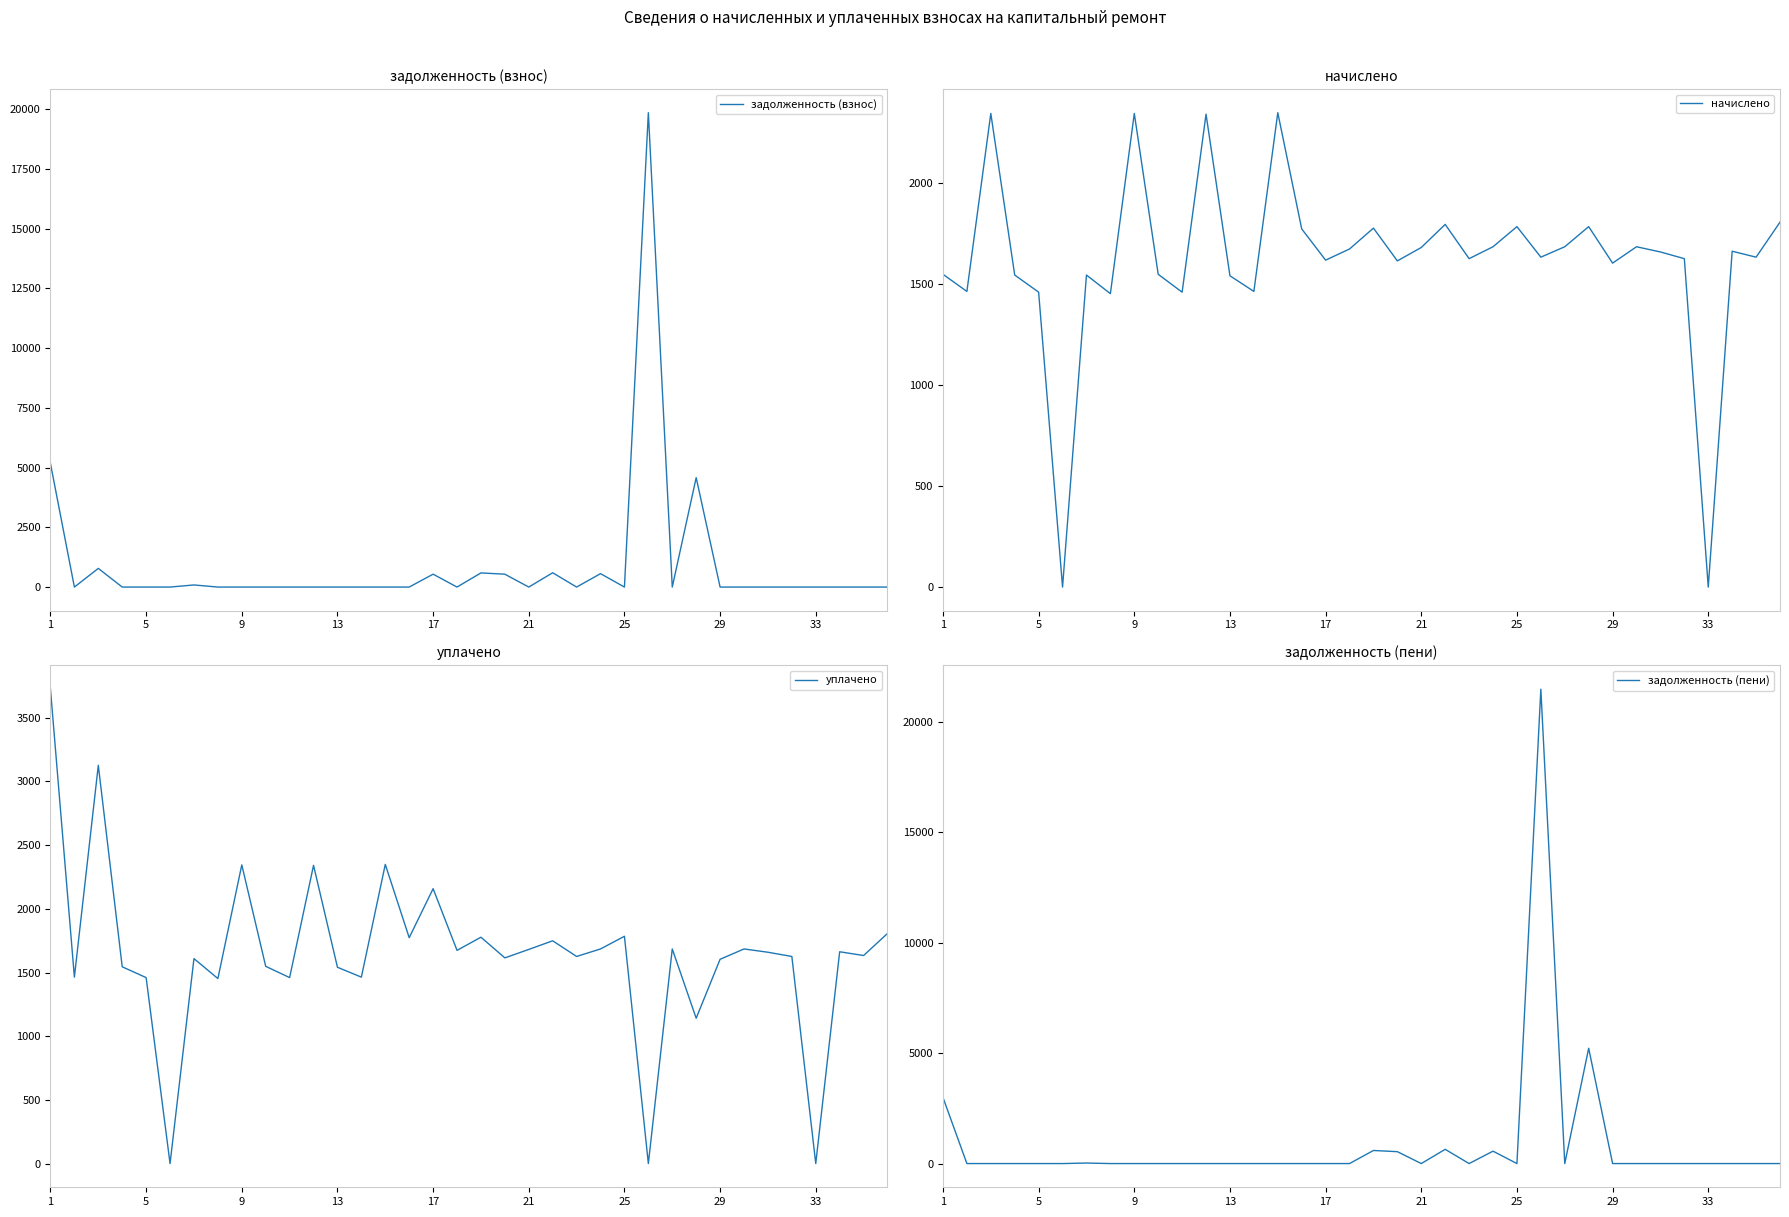

How many intersections are there between задолженность (взнос) and уплачено?

5